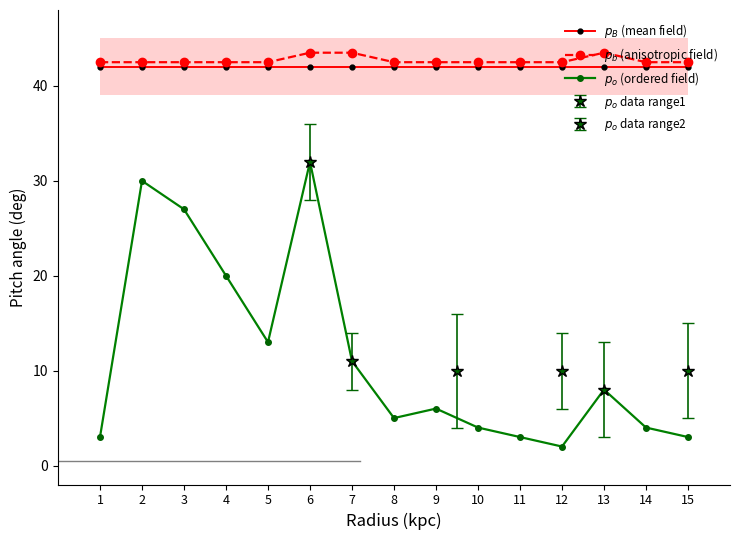

Reading right to left, what are all the values shown in this chart?

$p_B$ (mean field): 42.0	42.0	42.0	42.0	42.0	42.0	42.0	42.0	42.0	42.0	42.0	42.0	42.0	42.0	42.0
$p_b$ (anisotropic field): 42.5	42.5	43.5	42.5	42.5	42.5	42.5	42.5	43.5	43.5	42.5	42.5	42.5	42.5	42.5
$p_o$ (ordered field): 3.0	4.0	8.0	2.0	3.0	4.0	6.0	5.0	11.0	32.0	13.0	20.0	27.0	30.0	3.0